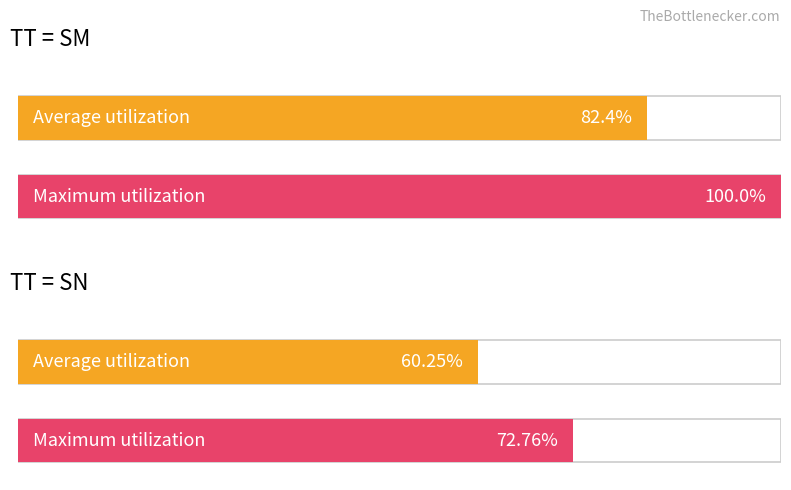

True or false: SN has a value of 22.4 at OB_HR.

False